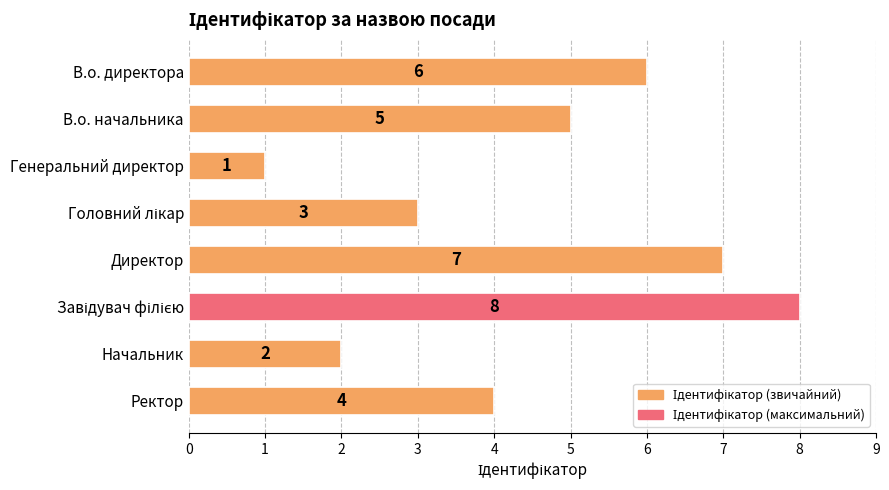

What is the sum of all values?

36